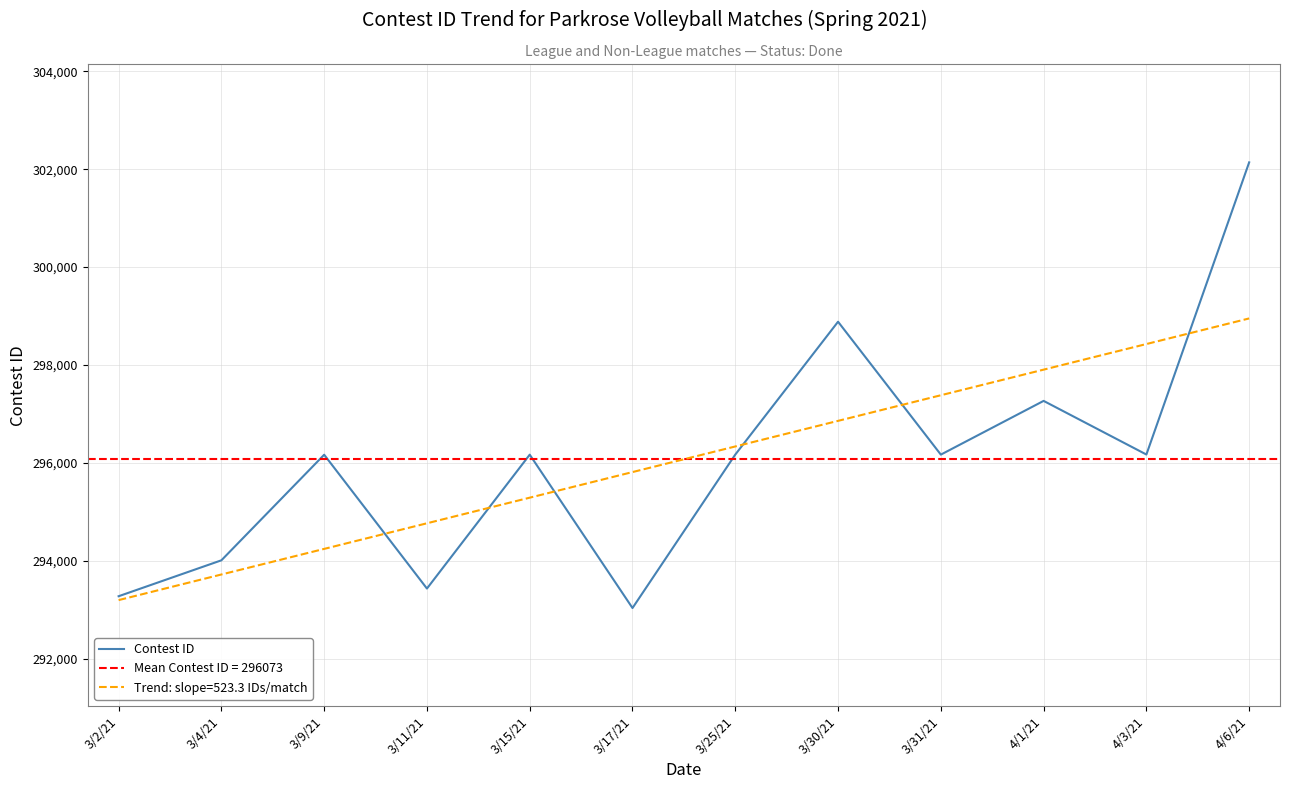

At which category does the data reach its first local peak?

3/9/21